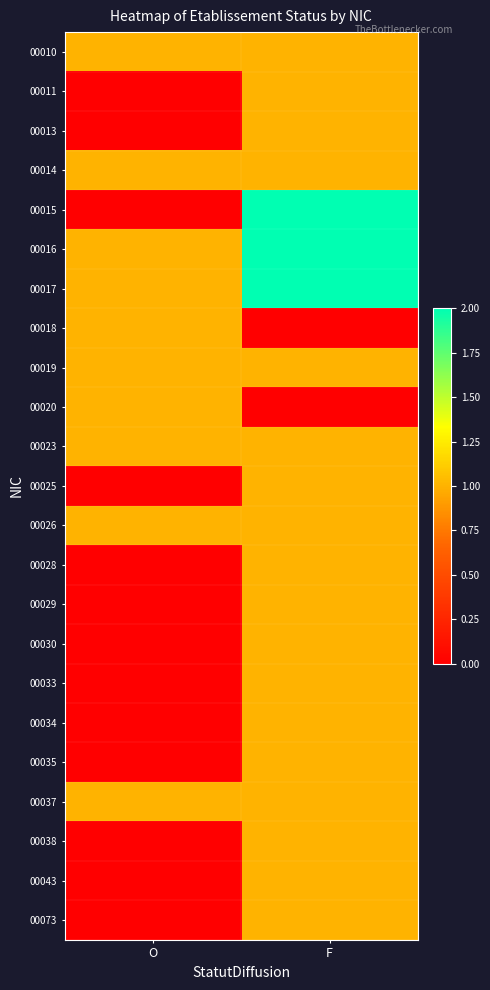

Which has a higher value, O or F?

O